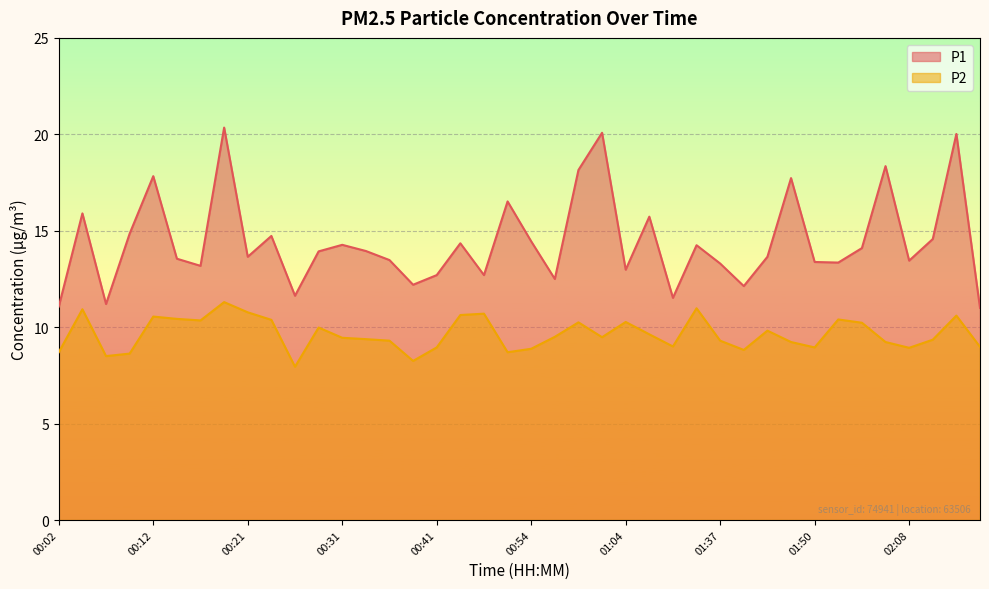

True or false: P1 and P2 cross at least once.

False